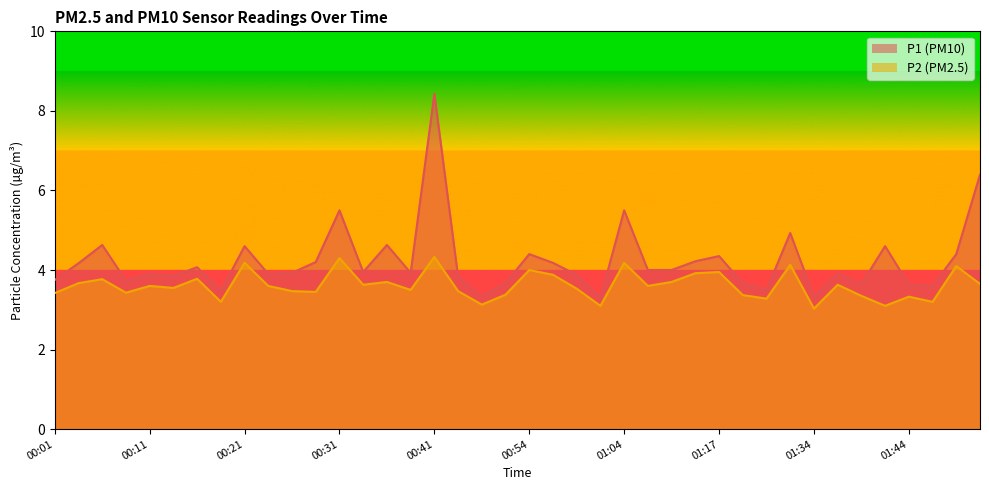

The value of P1 at 01:04 is 3.3. True or false?

False